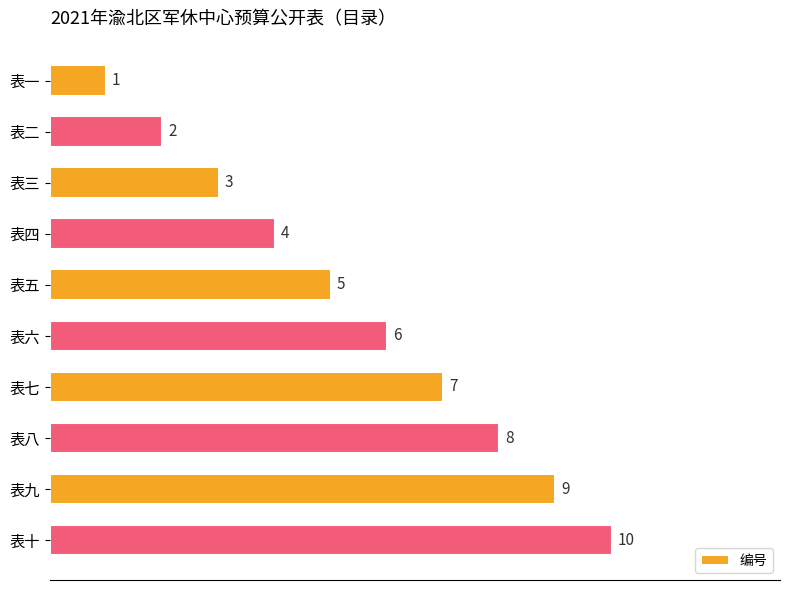

What is the difference between the values at 表四 and 表八?

4